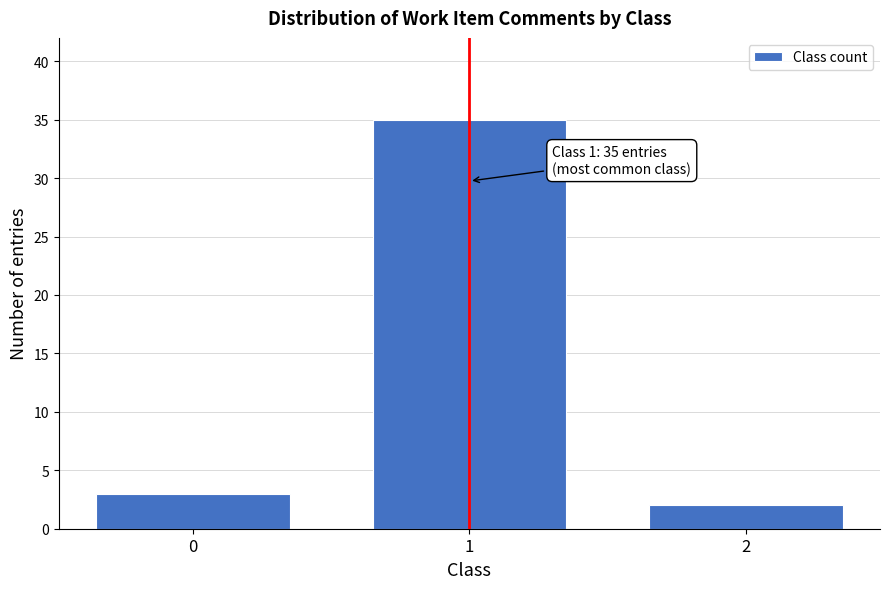

Reading left to right, extract all data points from this chart.

0=3	1=35	2=2